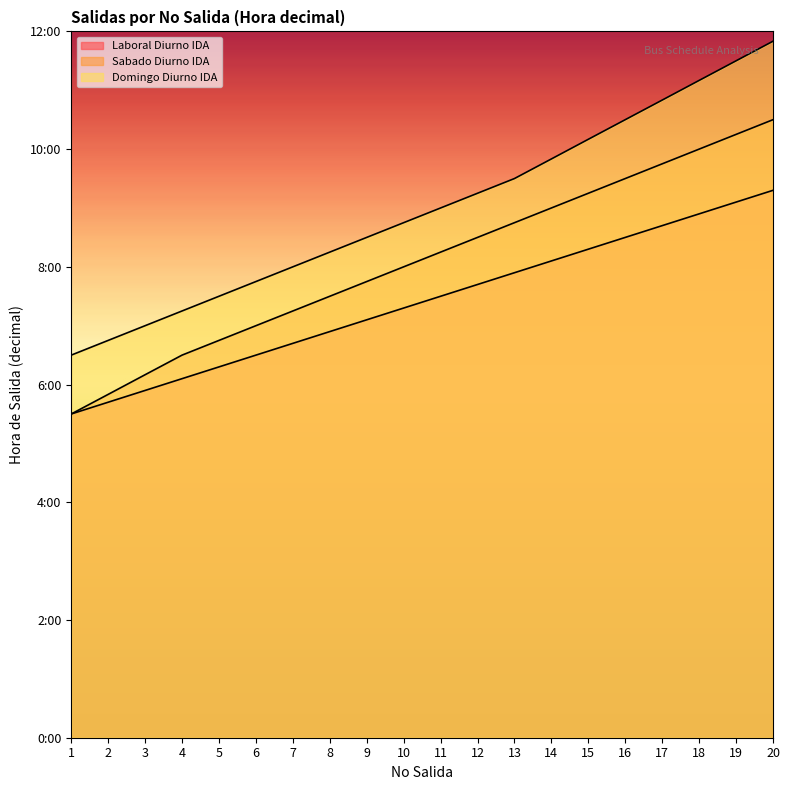

At which label is Sabado Diurno IDA closest to 8?

10